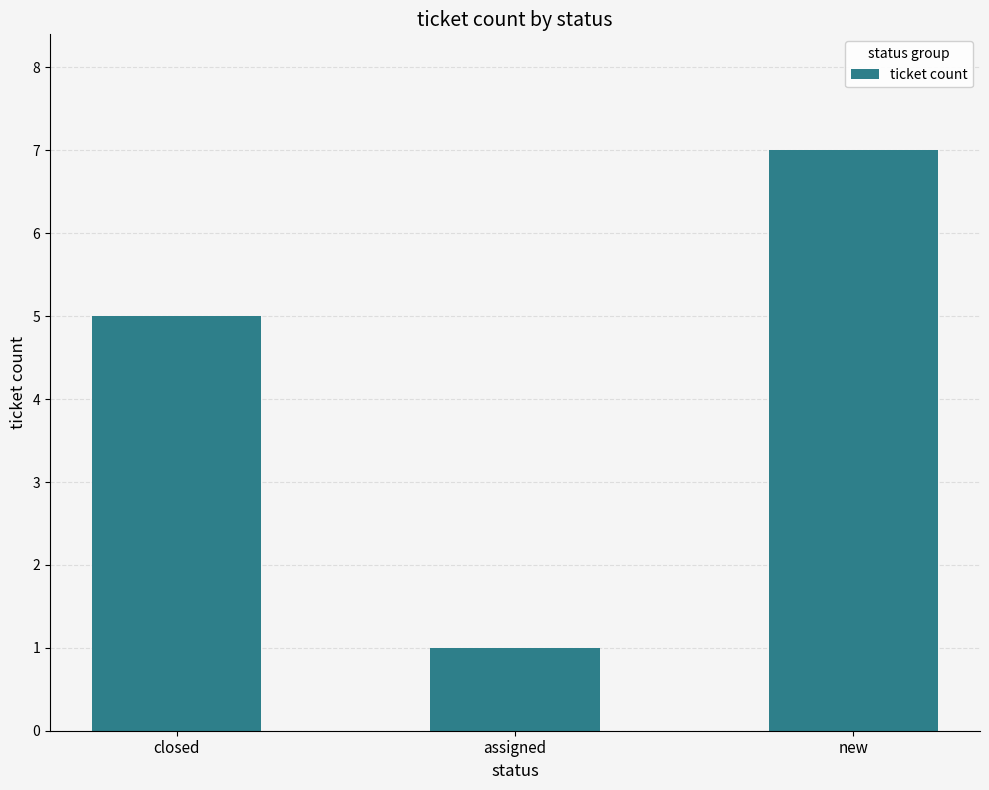

The chart shows a value of 4 at new. True or false?

False